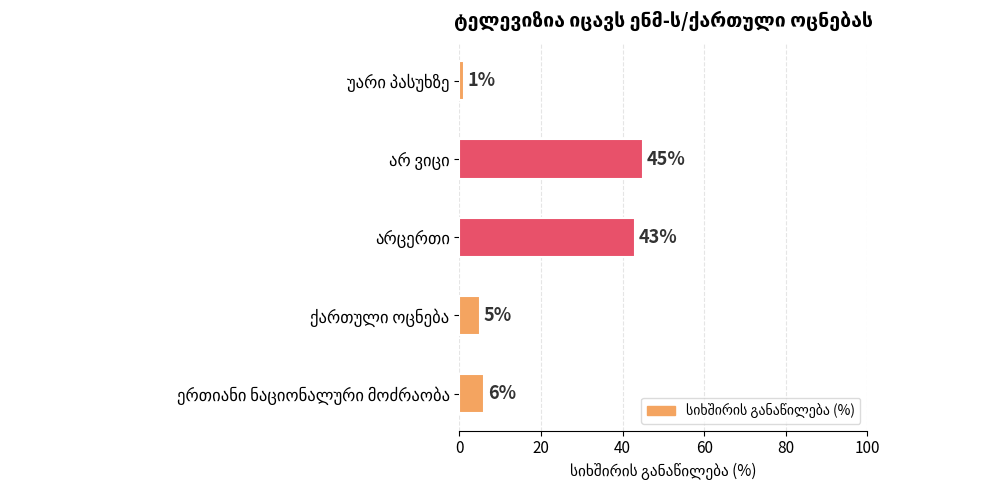

Reading top to bottom, what are all the values shown in this chart?

1	45	43	5	6